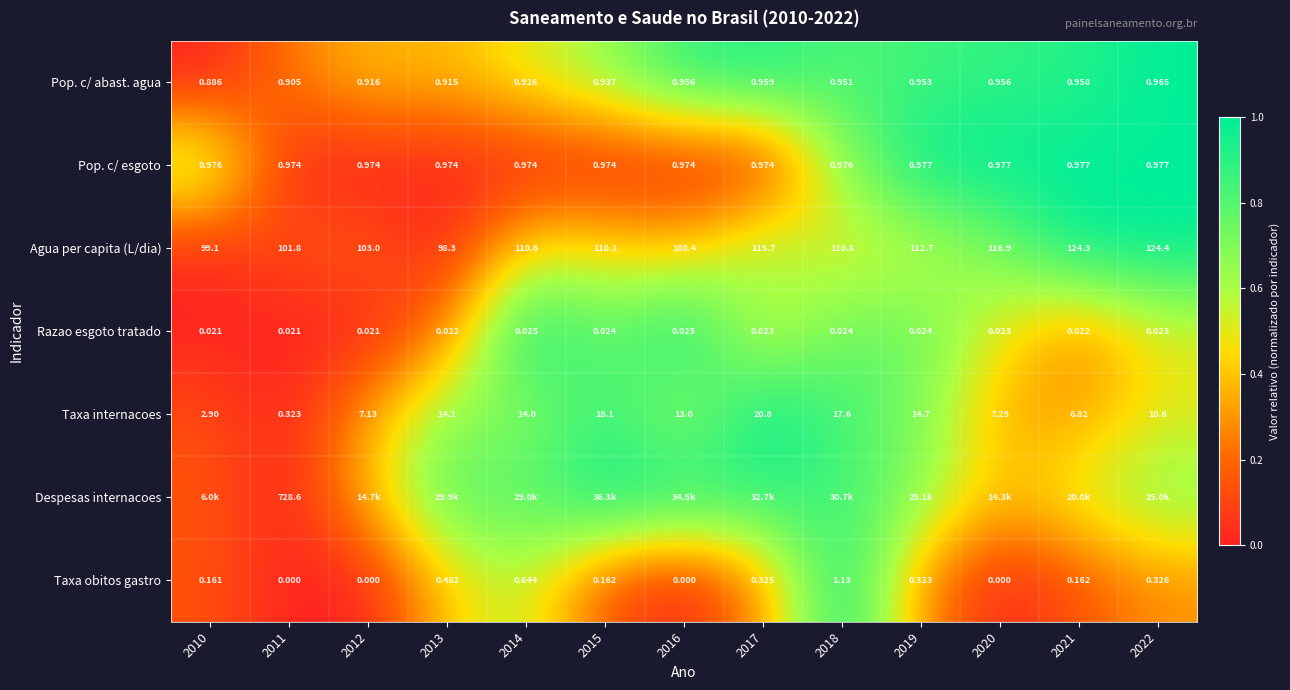

How many series are shown in this chart?

7